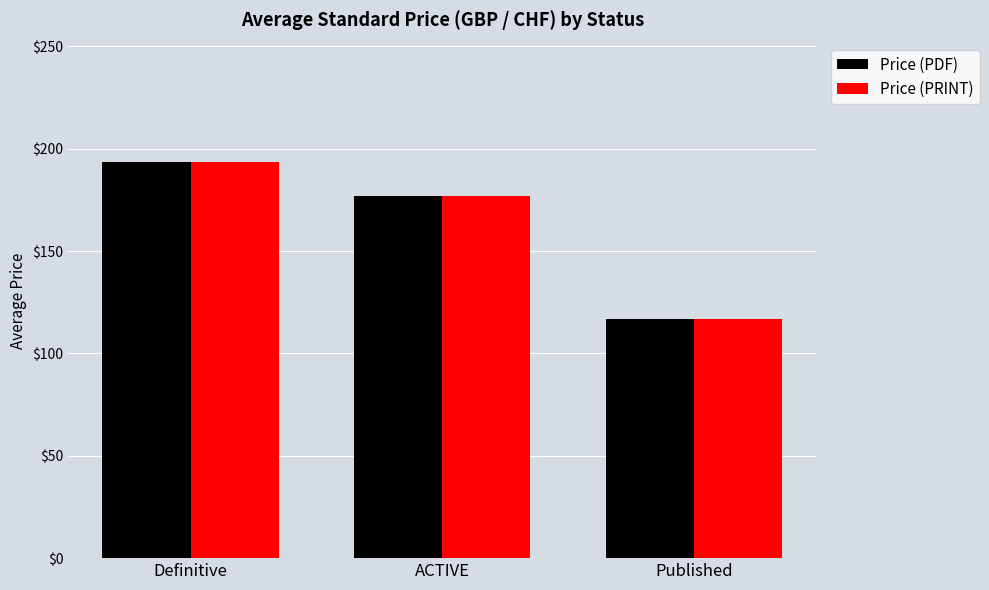

At which label does Price (PRINT) reach its minimum?

Published